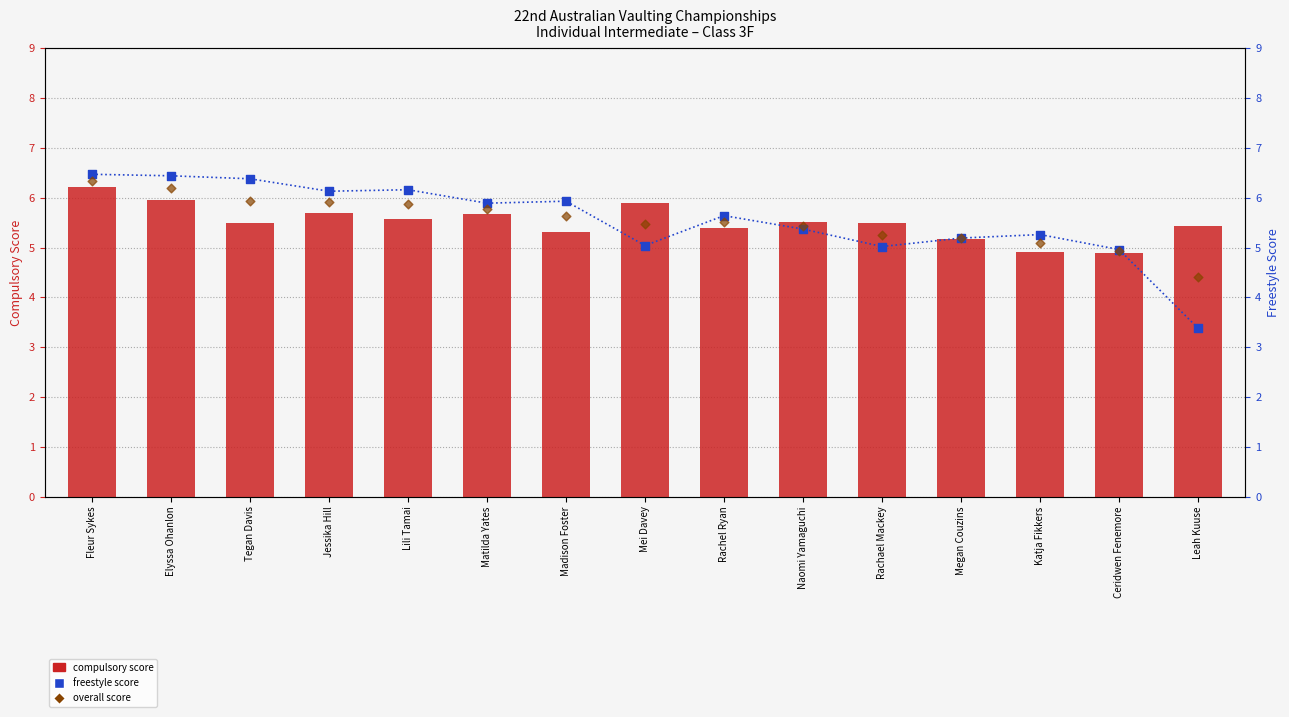

What is the total value across all series at Tegan Davis?

17.8